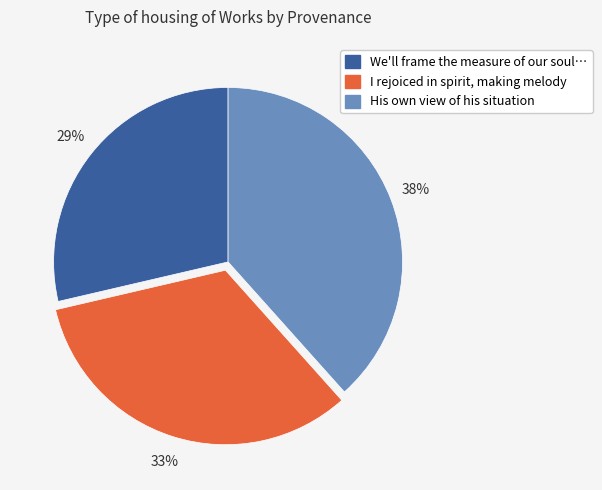

To the nearest percent, what is the average slice percentage?

33%